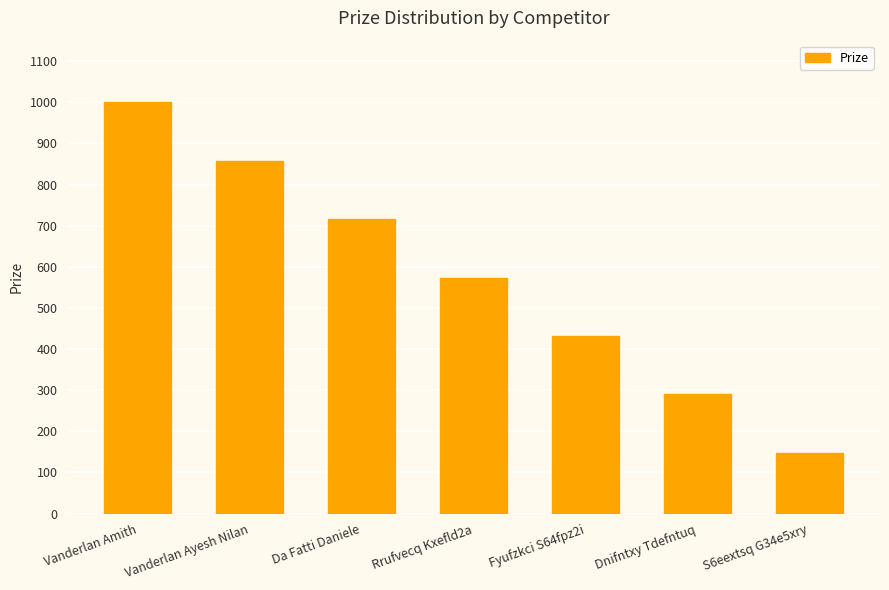

True or false: the data shows 100 at Dnifntxy Tdefntuq.

False